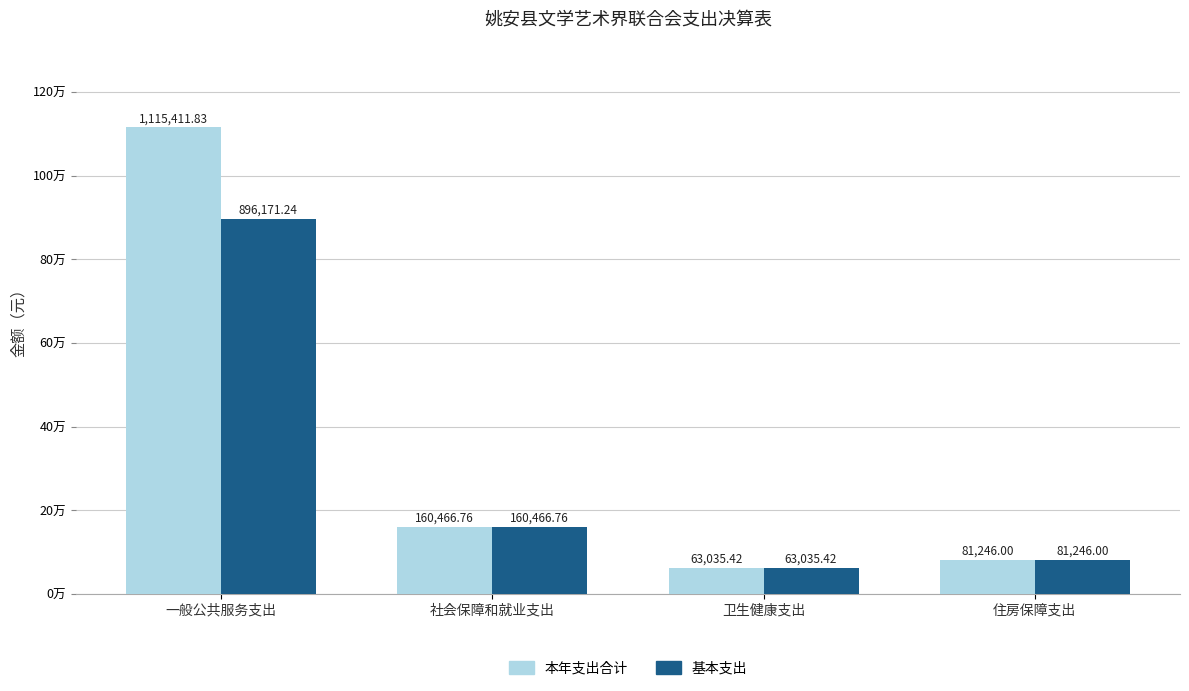

What position from the left is 一般公共服务支出?

1